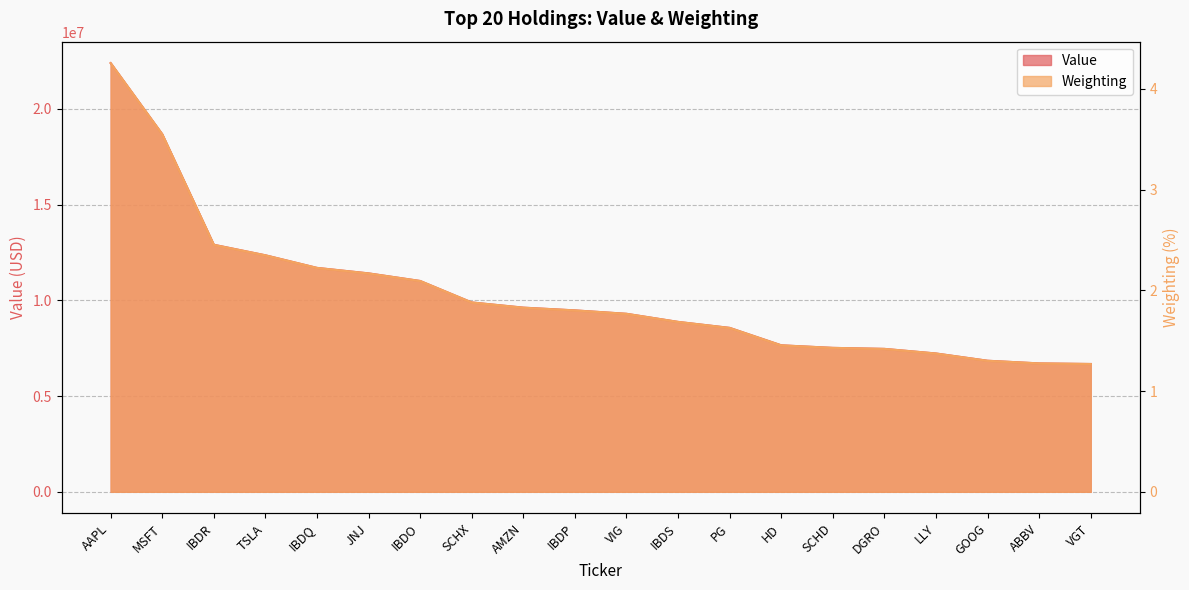

Is it true that Value equals 12349000.0 at TSLA?

True